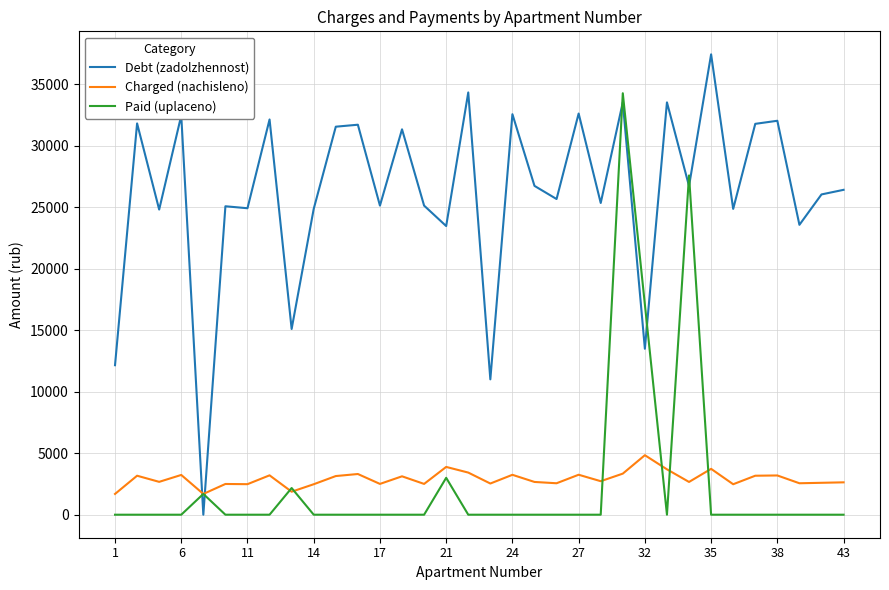

What is the highest value of the Paid (uplaceno) series?

34277.0